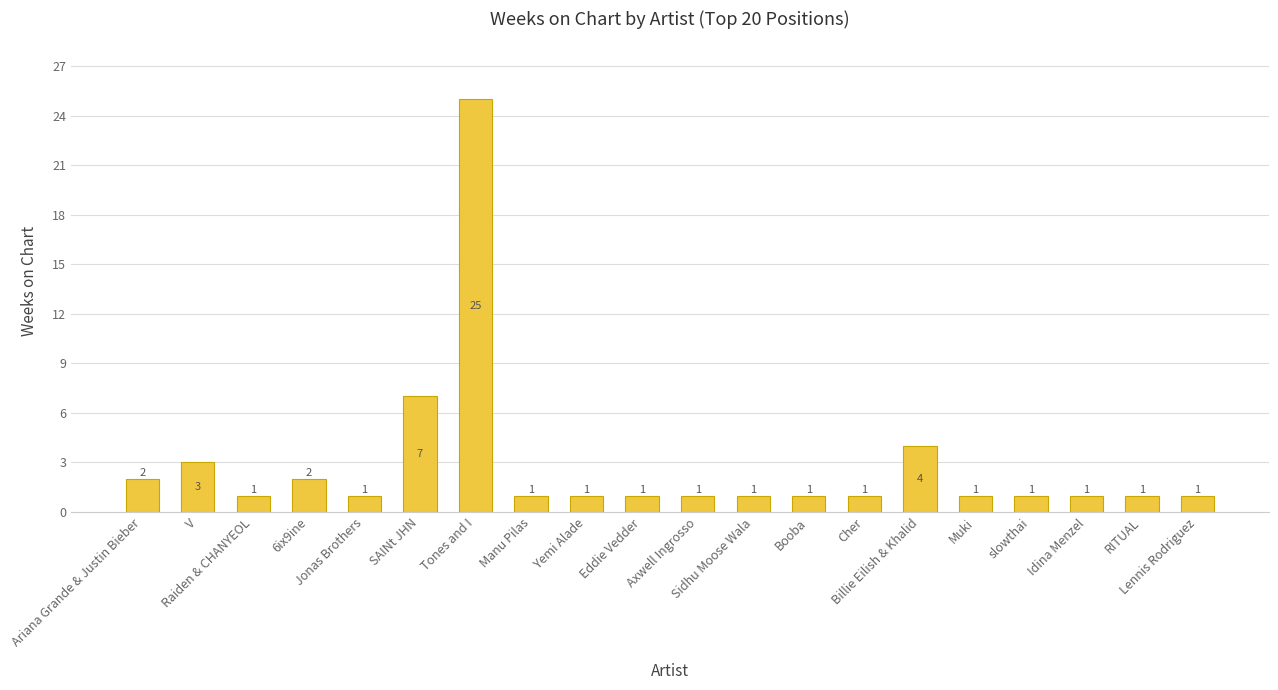

What is the smallest value displayed?

1